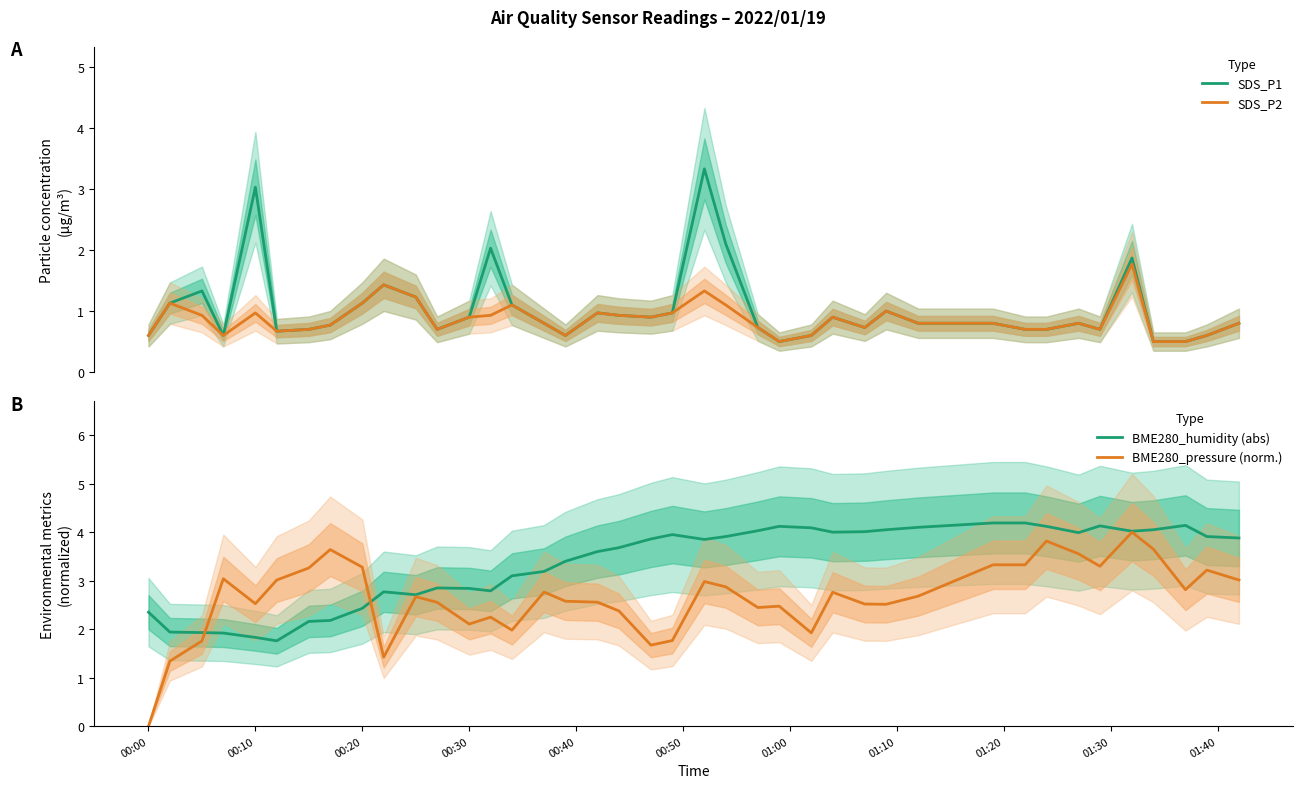

What is the minimum value for SDS_P2?

0.5